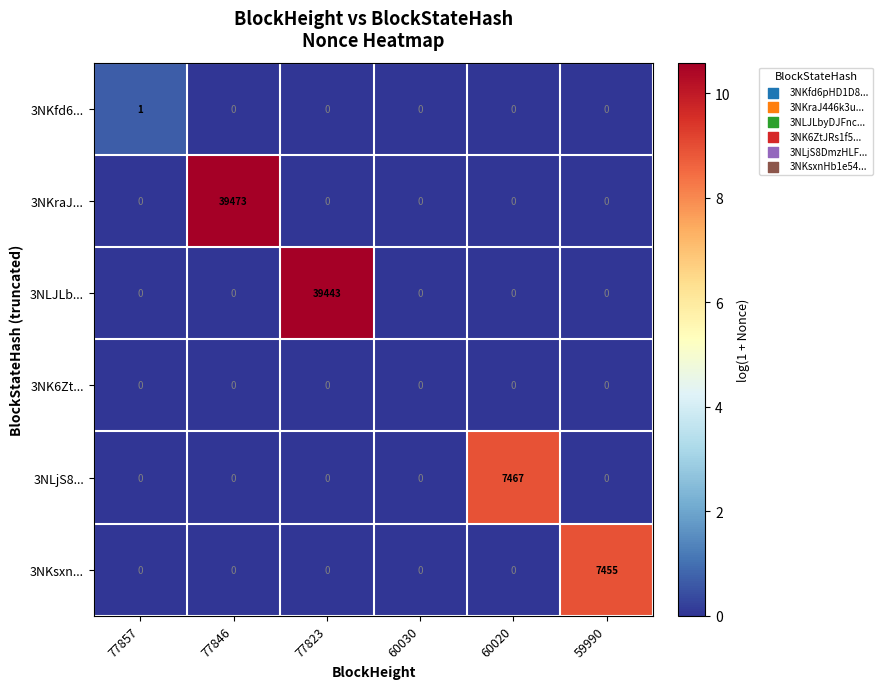

At how many categories does at least one series exceed 1984?

4